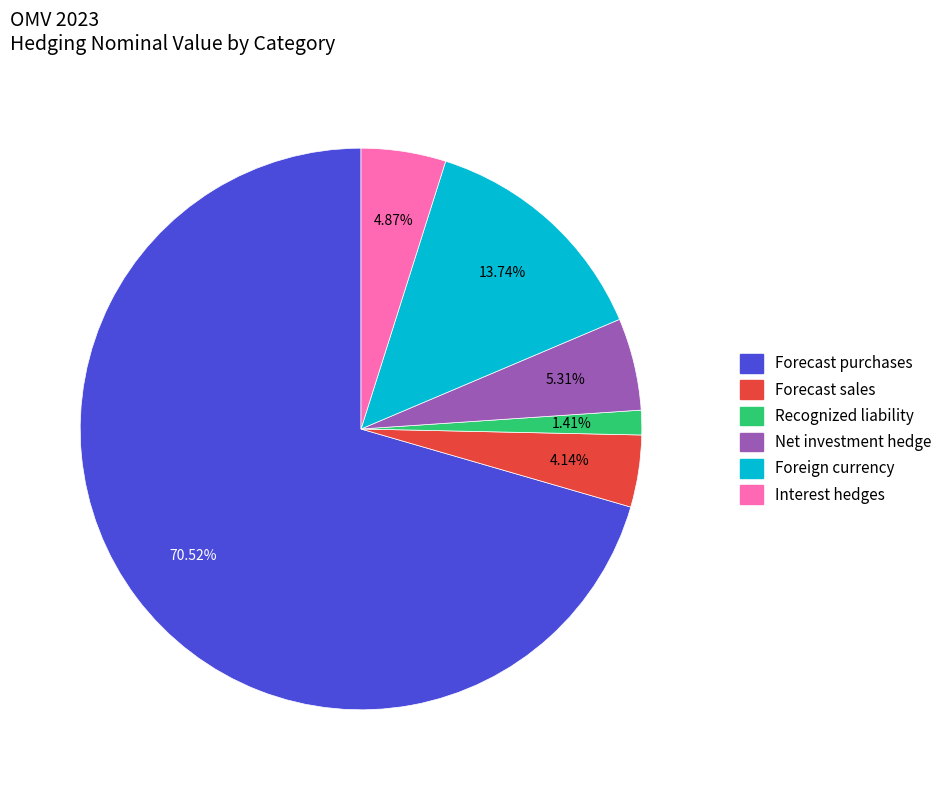

How many slices are in this pie chart?

6